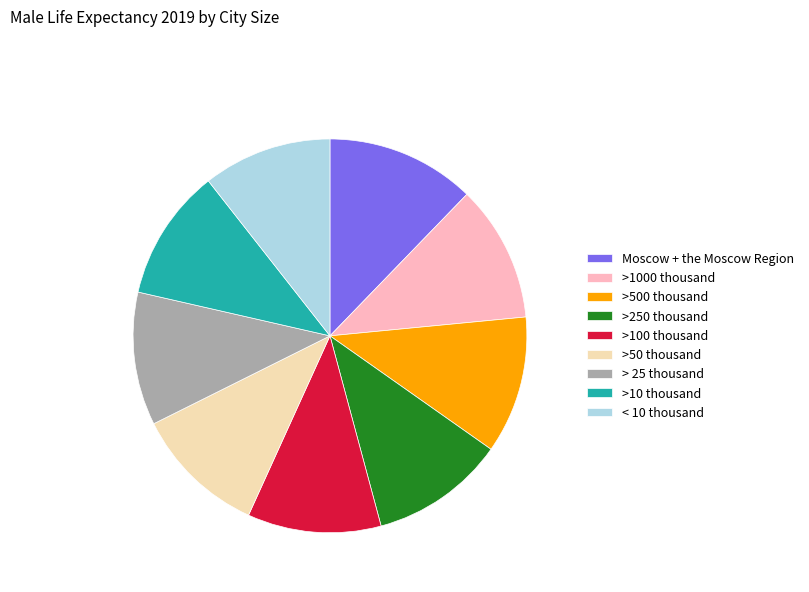

What is the largest slice in the pie chart?

Moscow + the Moscow Region